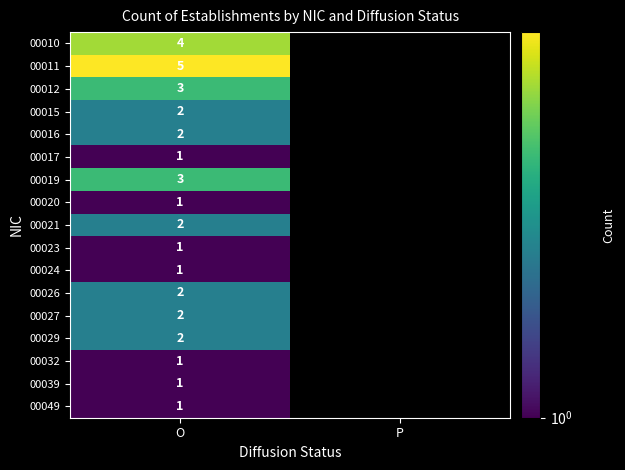

The value of 00021 at O is 1. True or false?

False